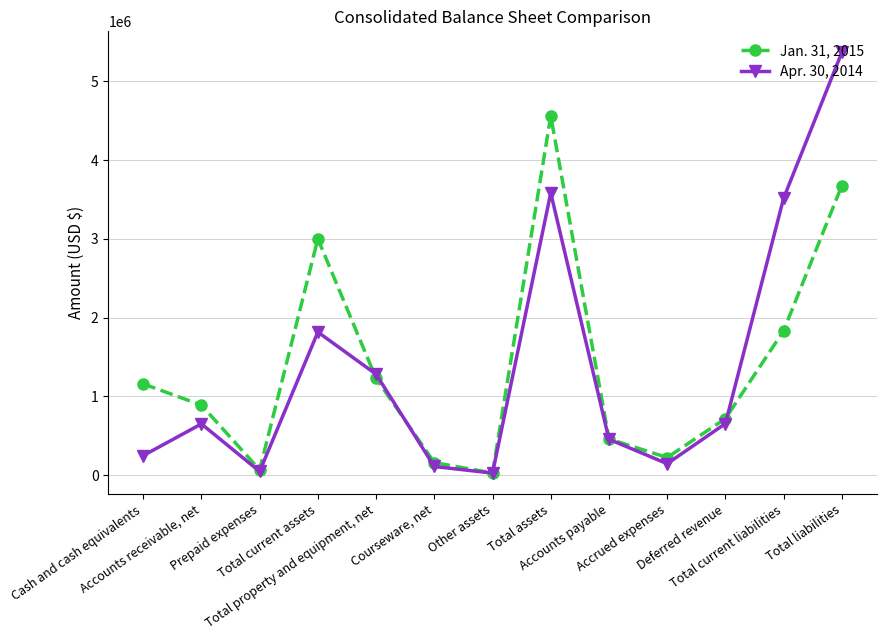

What is the difference between the maximum and minimum values in the Apr. 30, 2014 series?

5343561